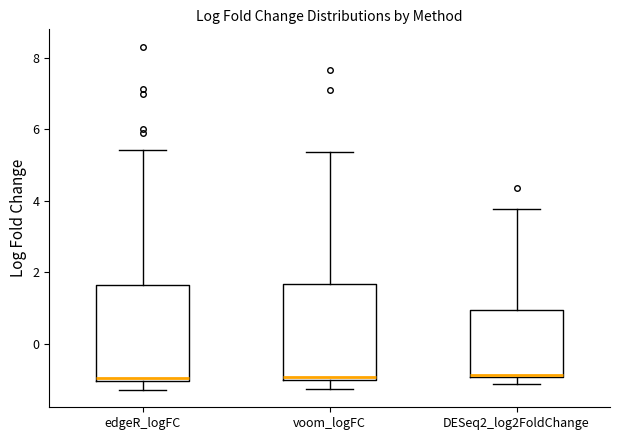

Reading left to right, read every box against the y-axis: the position of its median line, the range the box covers, and the ends of its whiskers. The values are not printed on the chart, so give them approximately, as read against the axis.

edgeR_logFC: median -1.0 (just above the box's lower edge), box -1.0 to 1.6, whiskers -1.4 to 5.4
voom_logFC: median -1.0 (just above the box's lower edge), box -1.0 to 1.6, whiskers -1.2 to 5.4
DESeq2_log2FoldChange: median -0.8, box -1.0 to 1.0, whiskers -1.2 to 3.8